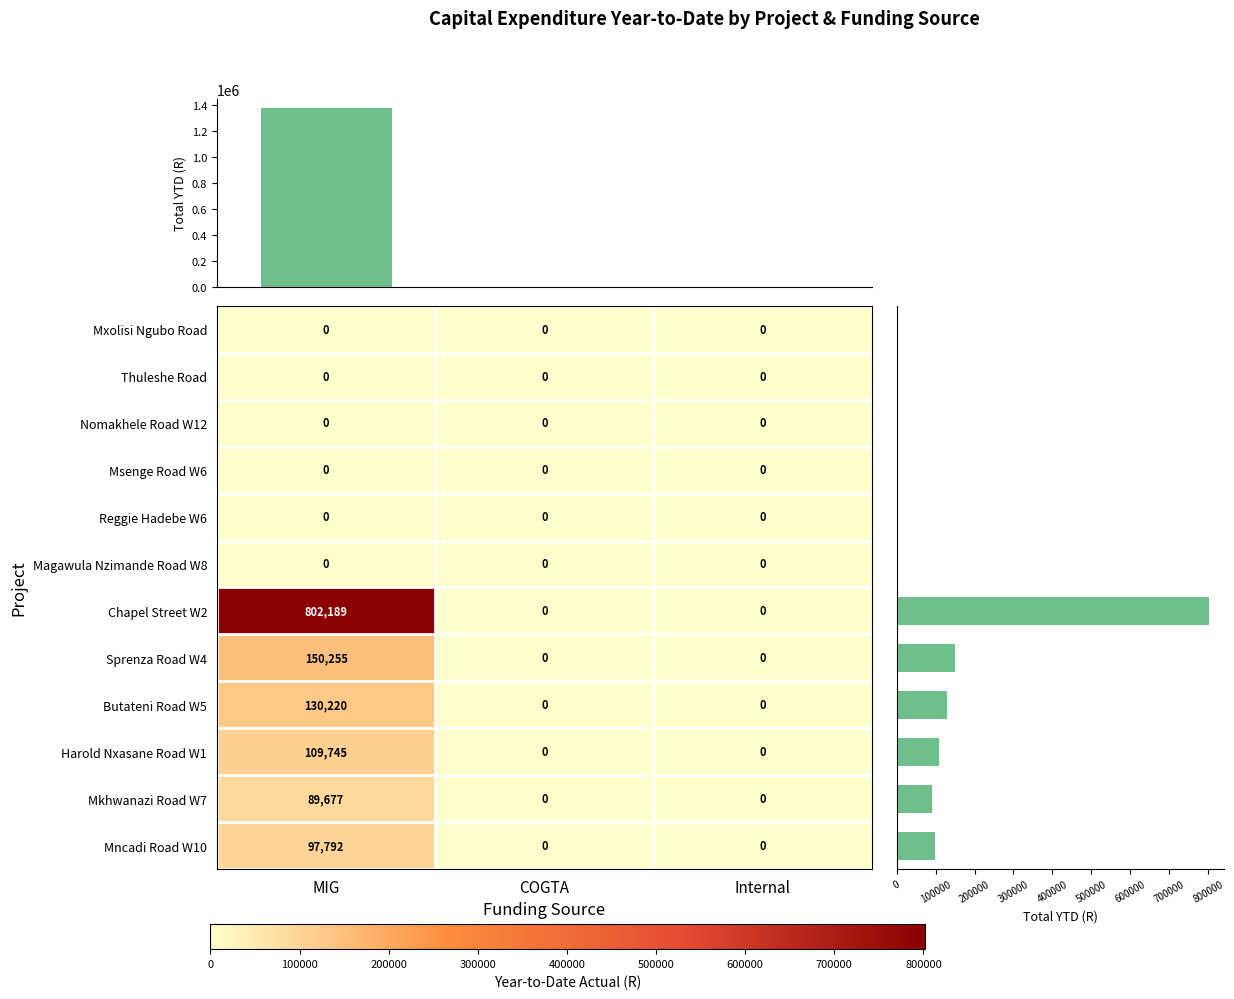

Is the value of Mkhwanazi Road W7 at MIG greater than the value of Reggie Hadebe W6 at Internal?

Yes